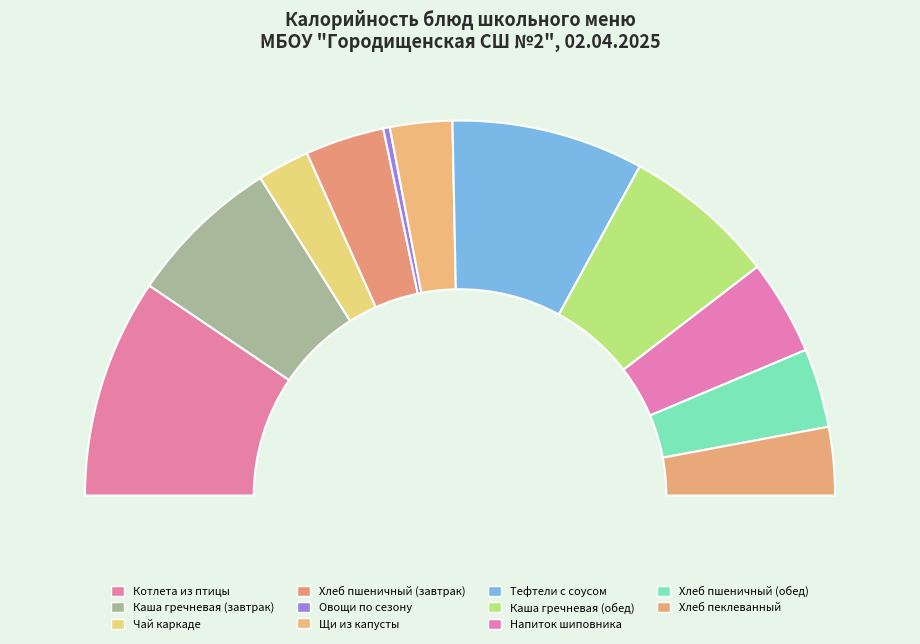

What is the change in value from Каша гречневая (обед) to Хлеб пеклеванный?

-99.0